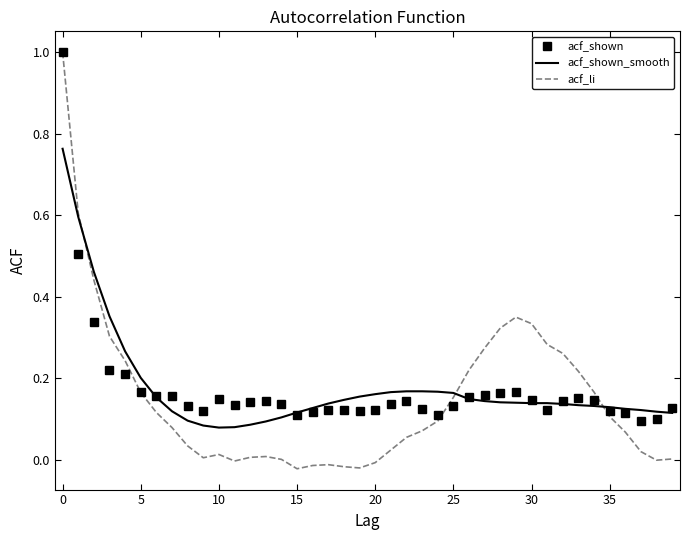

What is the greatest value displayed?

1.0